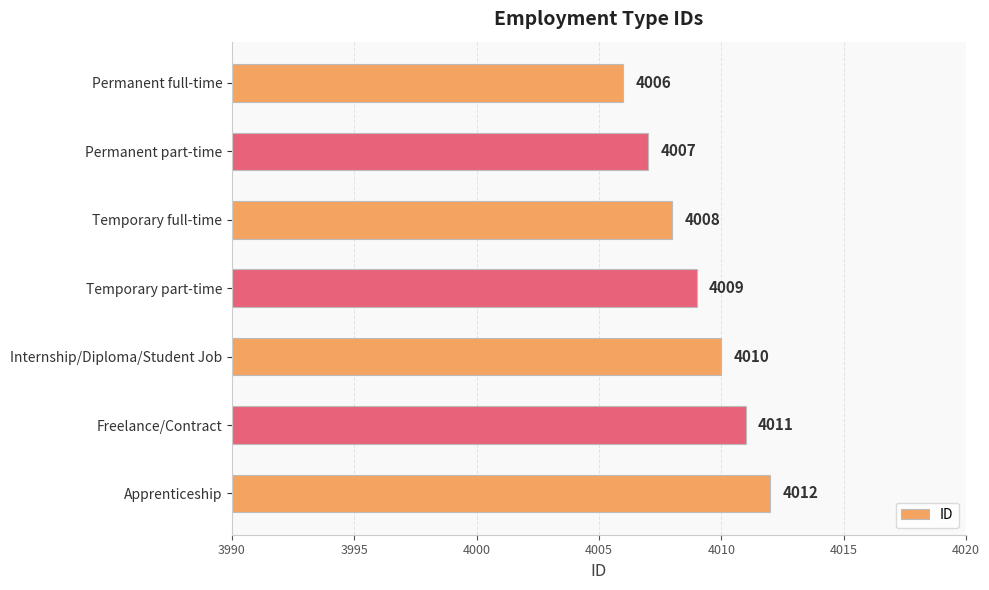

True or false: the data shows 4011 at Freelance/Contract.

True